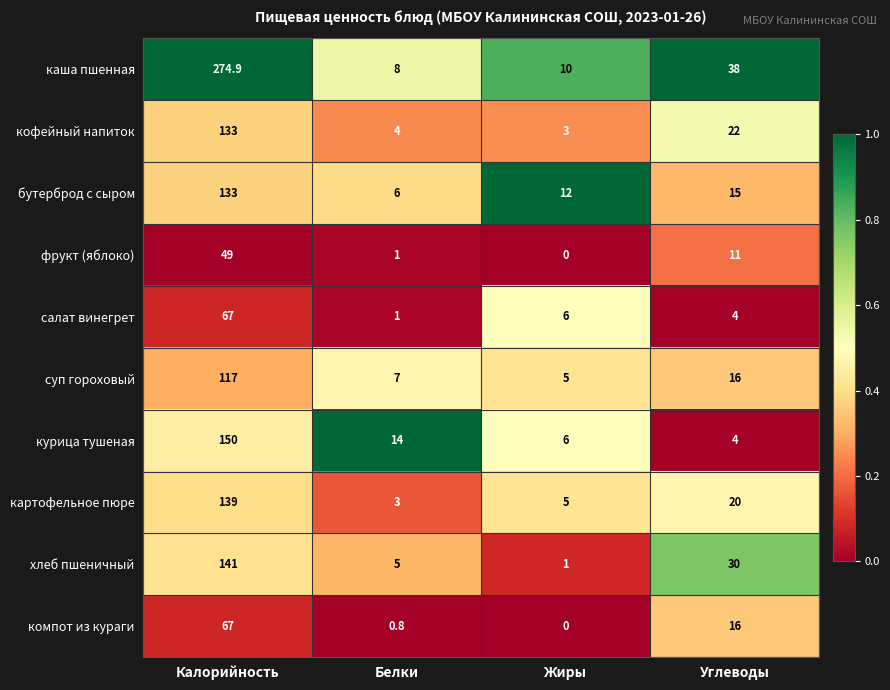

At how many categories does at least one series exceed 0?

4